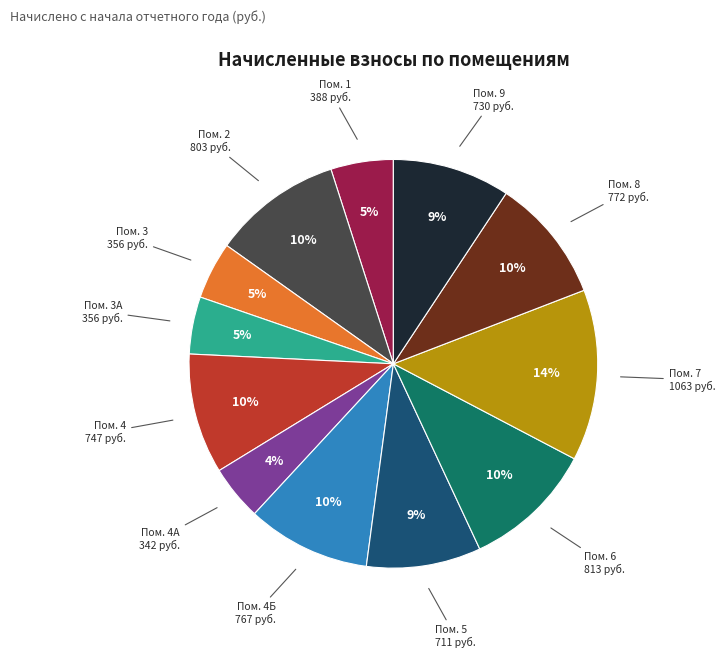

To the nearest percent, what is the average slice percentage?

8%